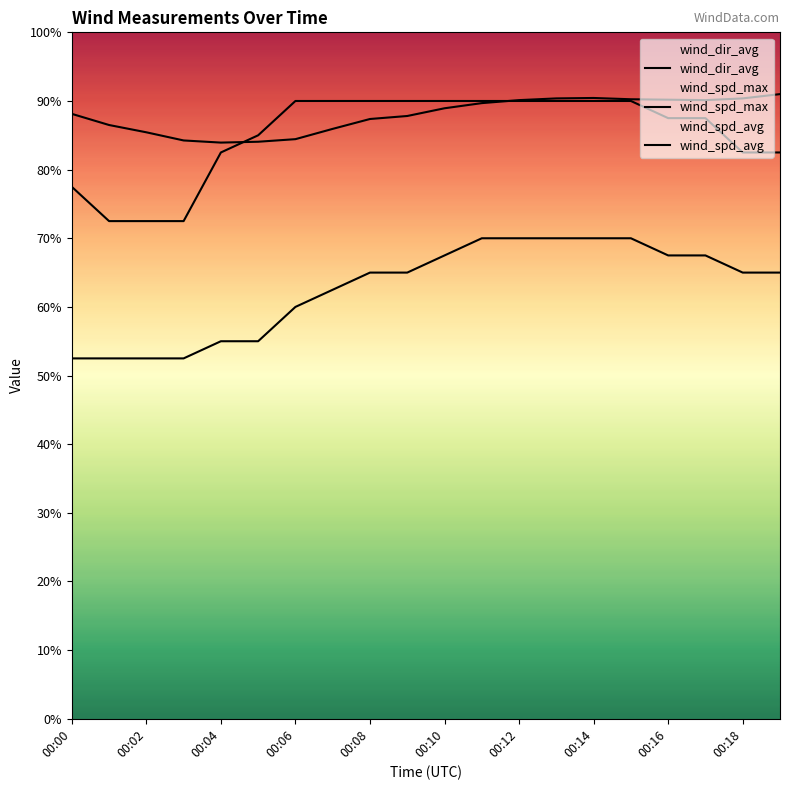

What is the sum of the wind_dir_avg values at 00:06 and 00:18?

275.3